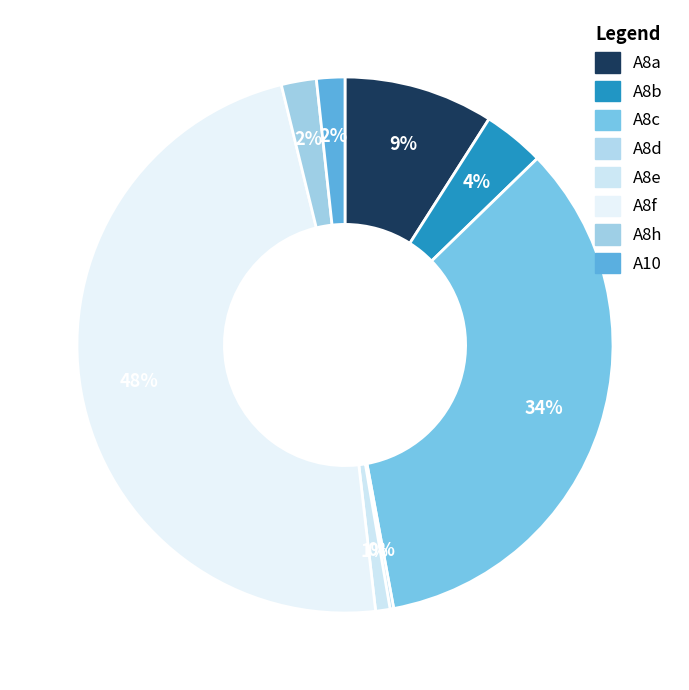

Is it true that A8d is 1% of the pie?

False